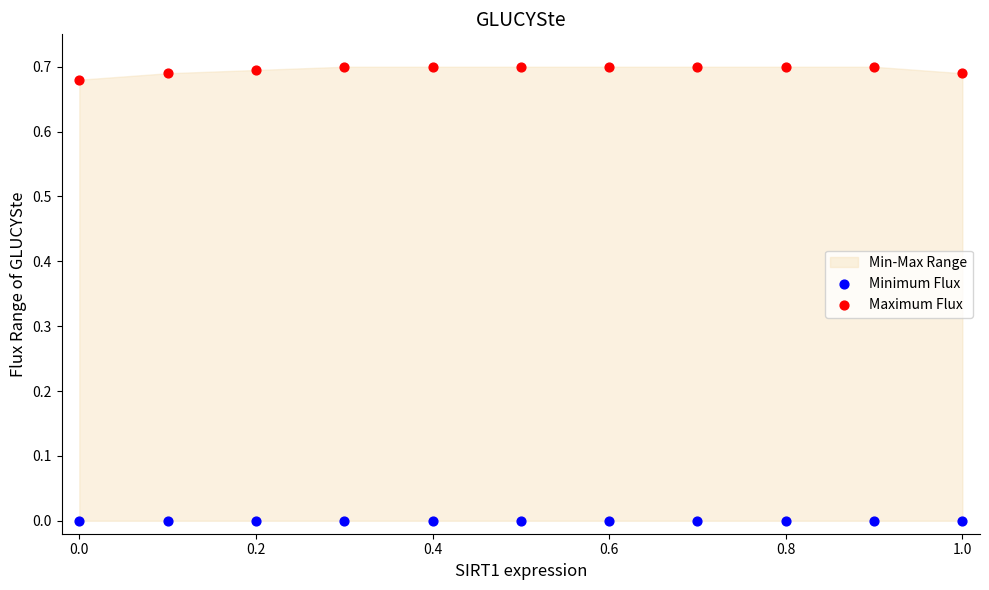

Which series contains the lowest Y value?

Minimum Flux